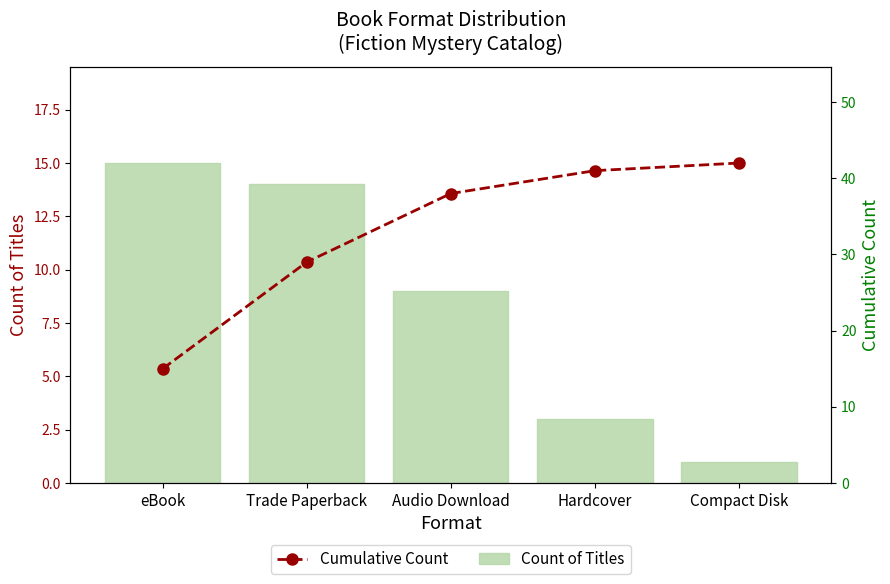

What is the minimum value shown in the chart?

1